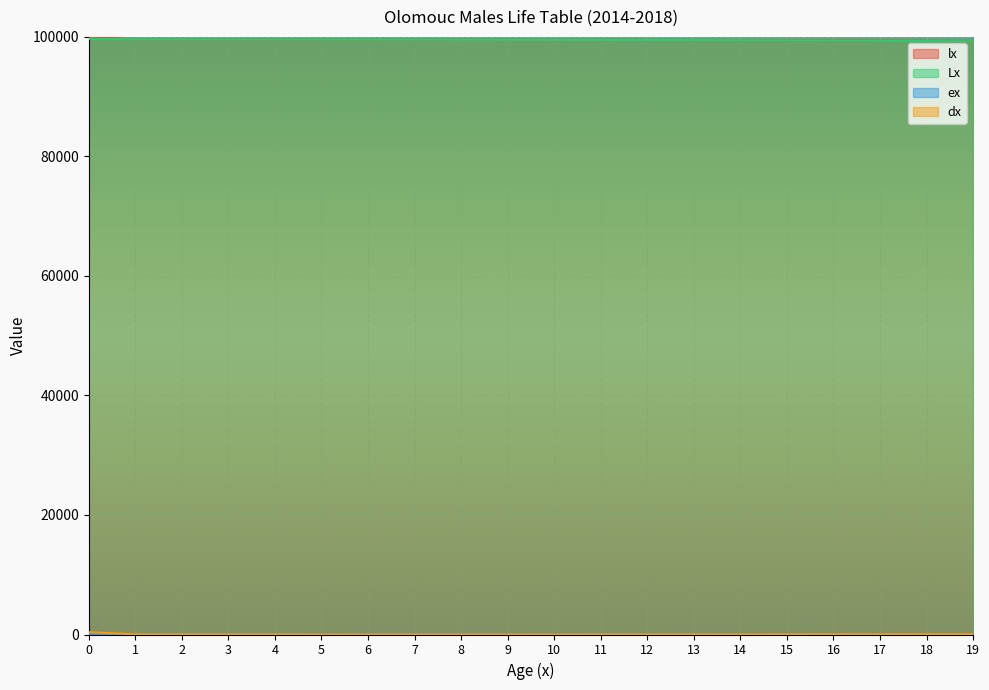

The Lx series shows 99551.0 at 4. True or false?

True